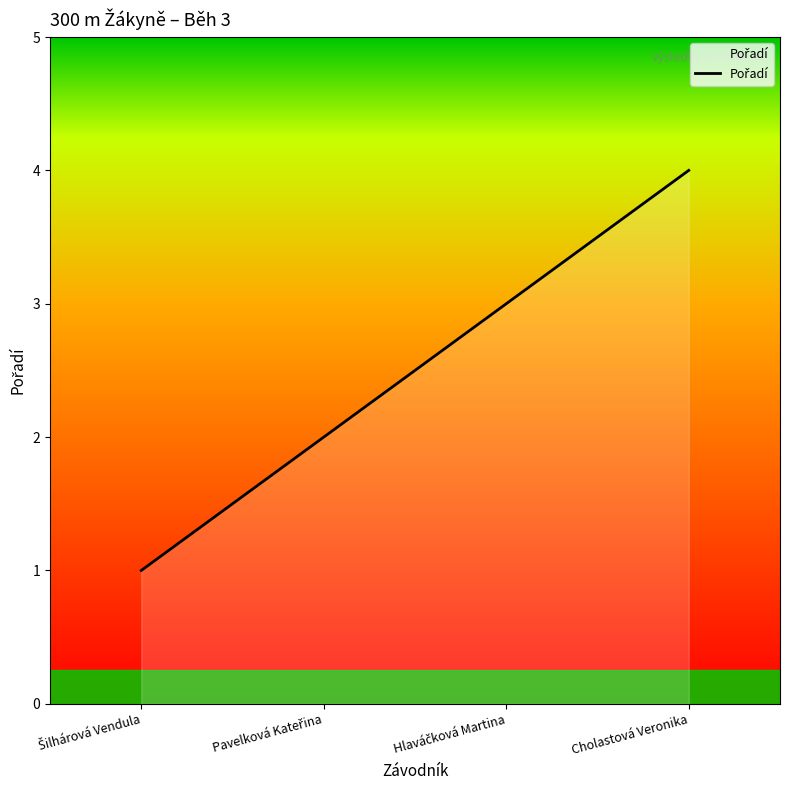

What is the difference between the maximum and minimum values?

3